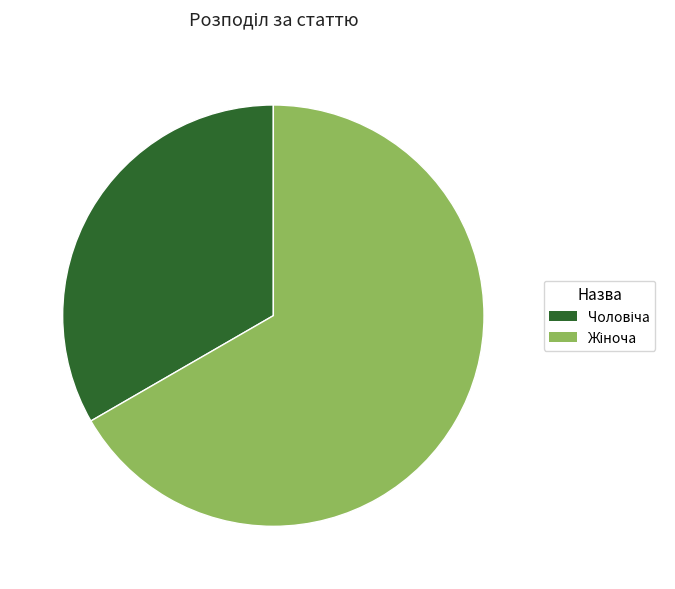

Count the number of slices in the pie.

2